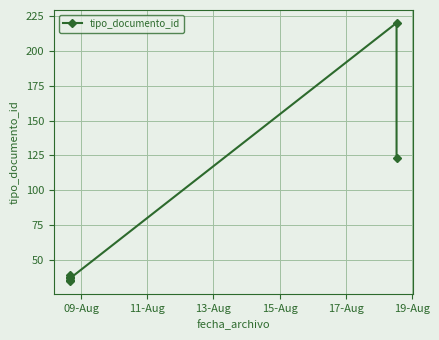

What position from the left is 11-Aug?

2